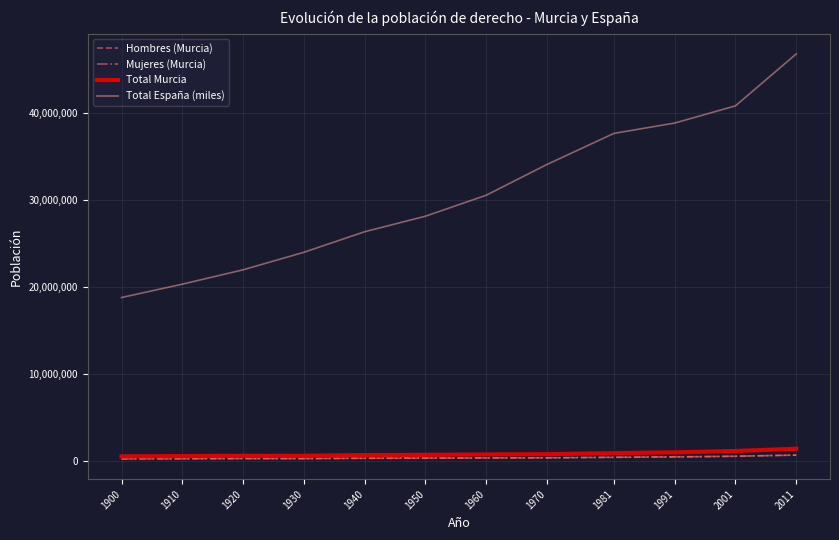

At which category is the sum across all series the highest?

2011